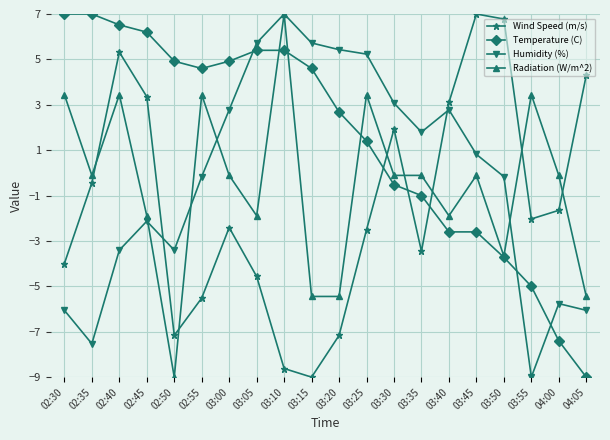

The Temperature (C) series shows 7.0 at 02:35. True or false?

True